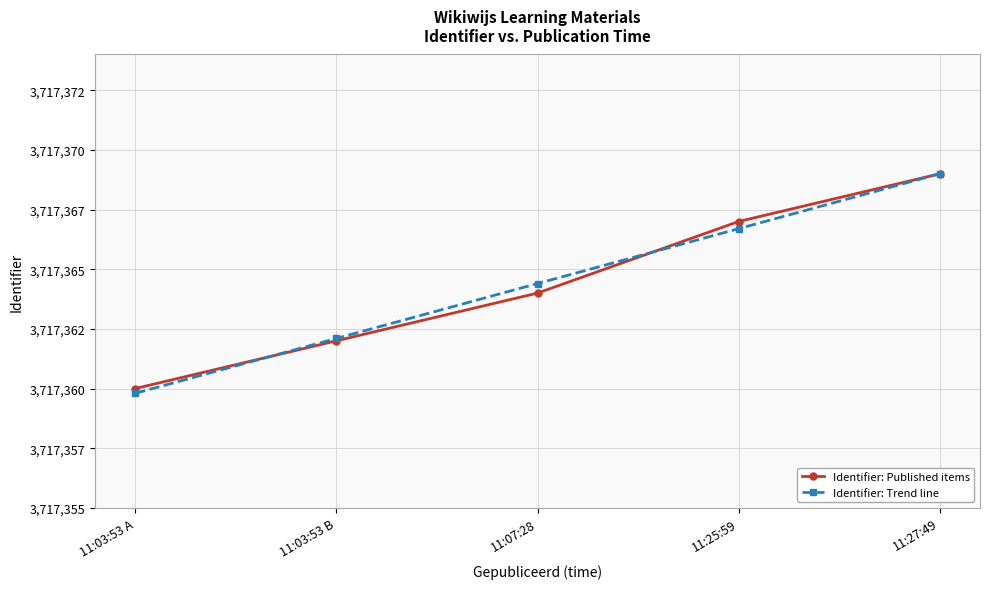

Does the chart display data point markers on the line(s)?

Yes